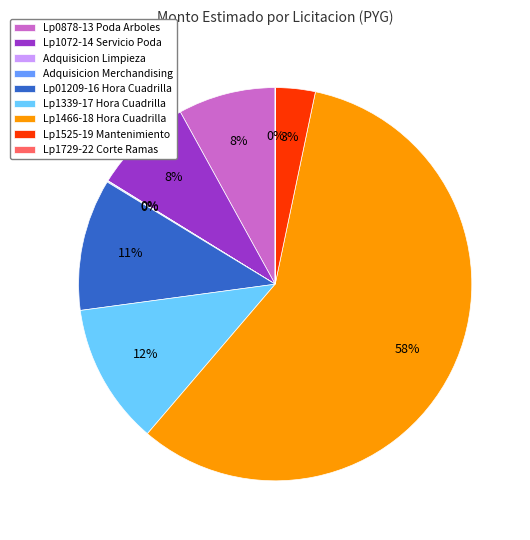

What is the largest slice in the pie chart?

Lp1466-18 Hora Cuadrilla